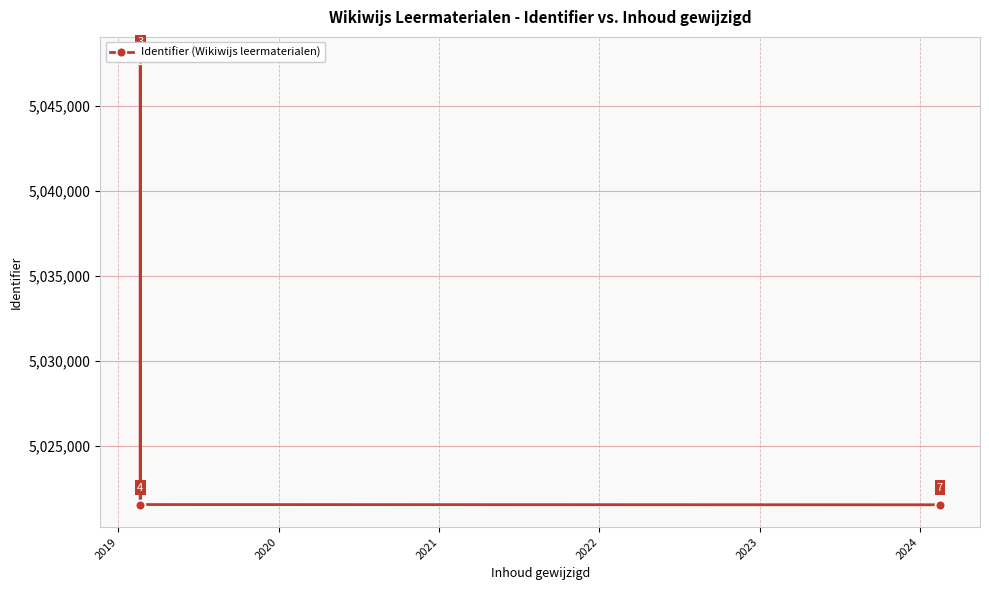

What is the value of the 5th point from the left?

5021508